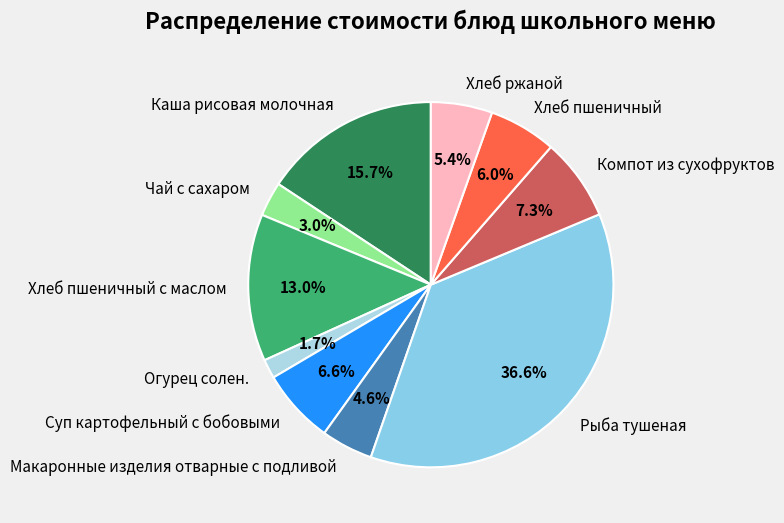

Is Рыба тушеная the majority of the pie?

No